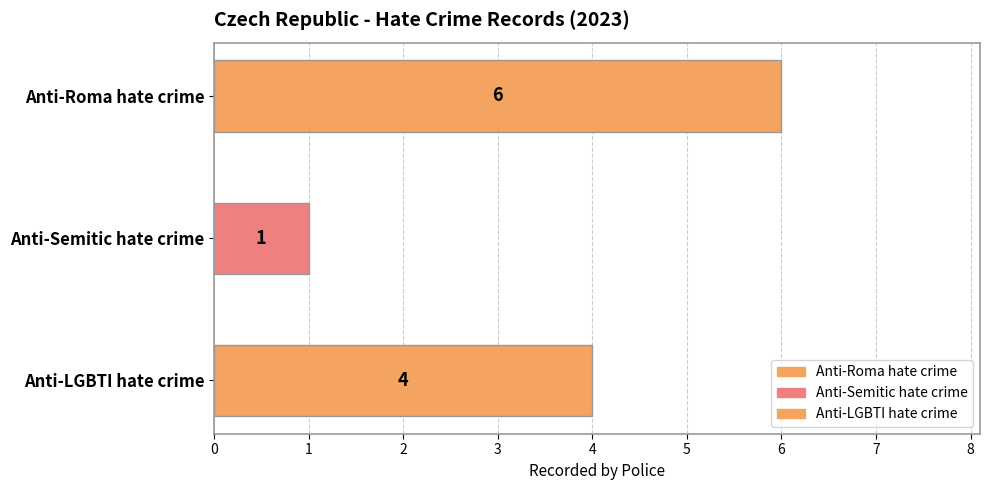

What is the sum of all values?

11